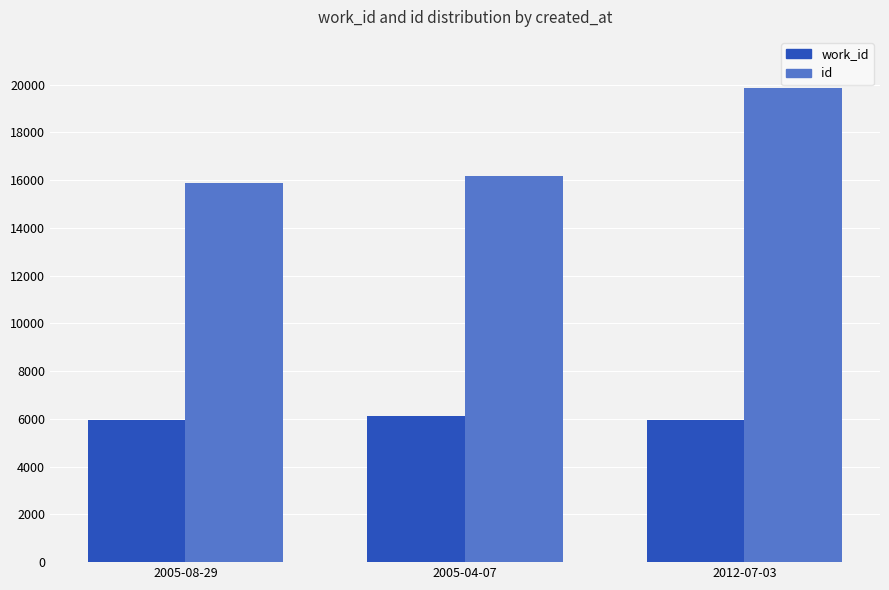

What is the minimum value shown in the chart?

5948